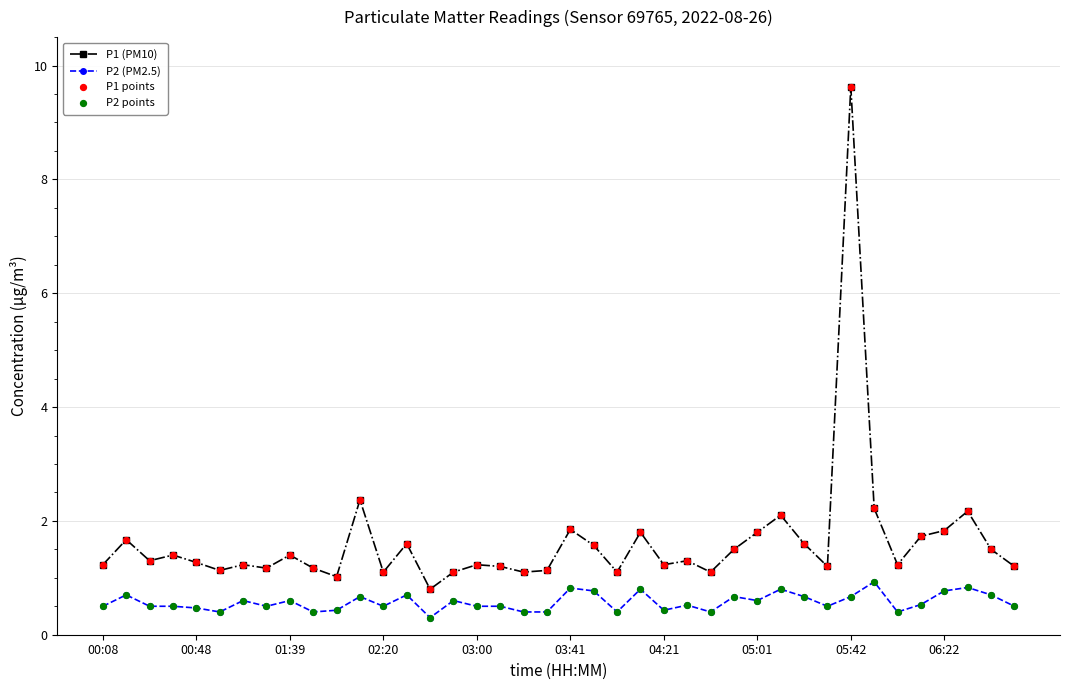

List the series in order of their peak value, highest first.

P1 (PM10), P2 (PM2.5)